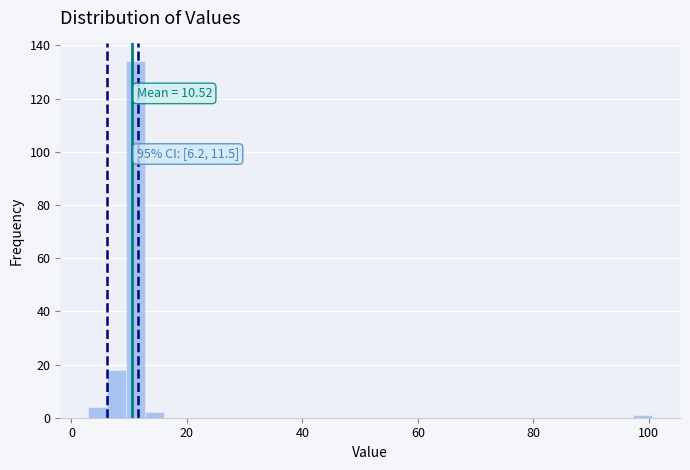

Read against the x-axis, roughly where is the centre of the tallest bar?

12